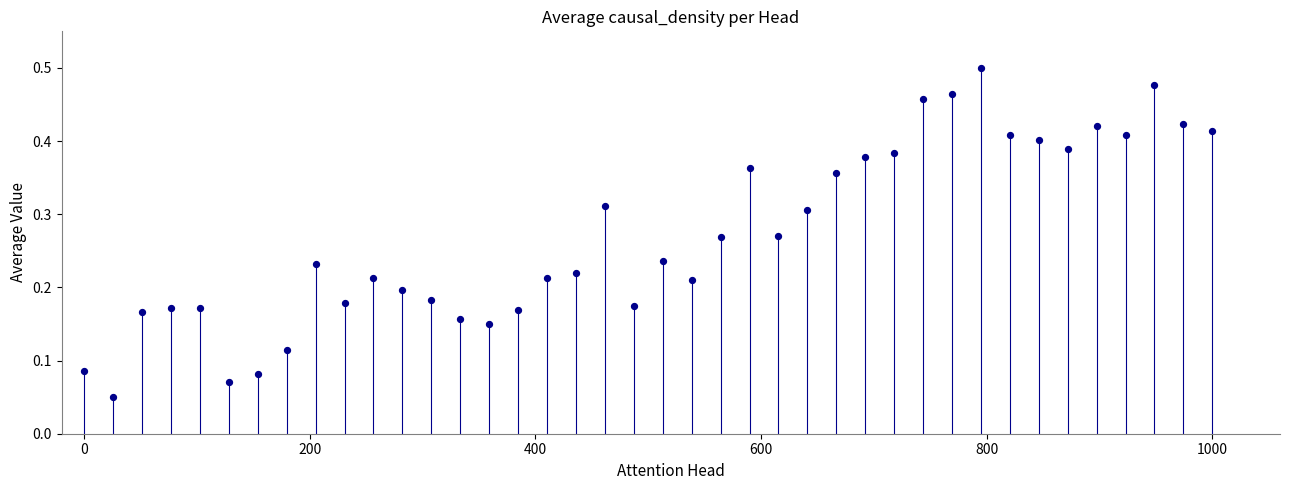

What is the range of X values (max minus min)?

1000.0